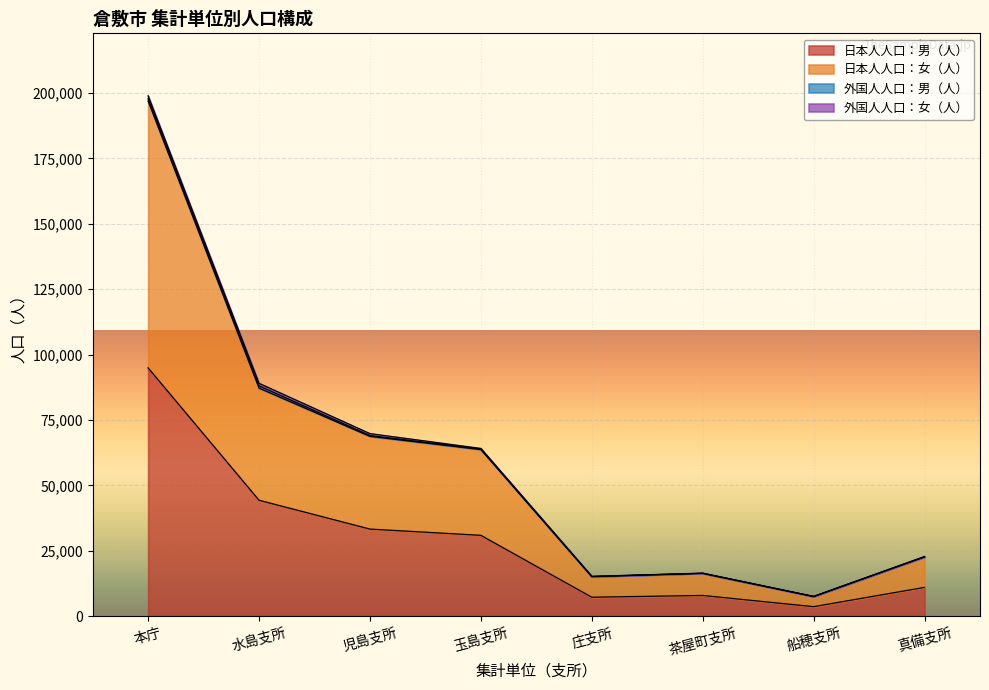

Where is 日本人人口：男（人） nearest to the value 49286?

水島支所